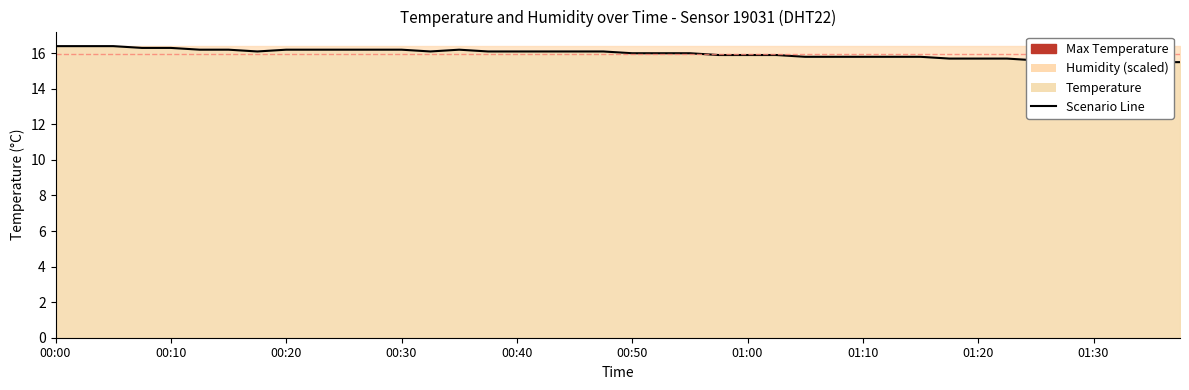

What is the ratio of the value at 00:28 to the value at 00:08?

1.0